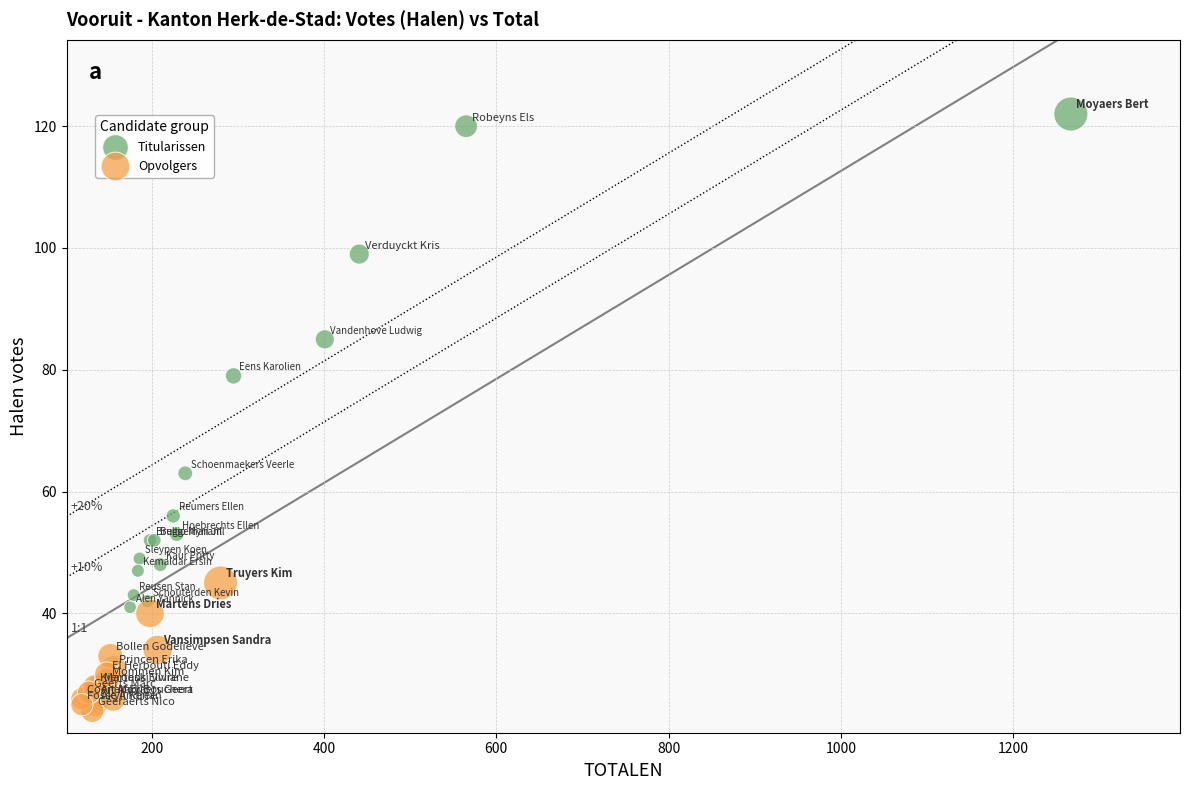

Which series has the widest spread of Y values?

Titularissen